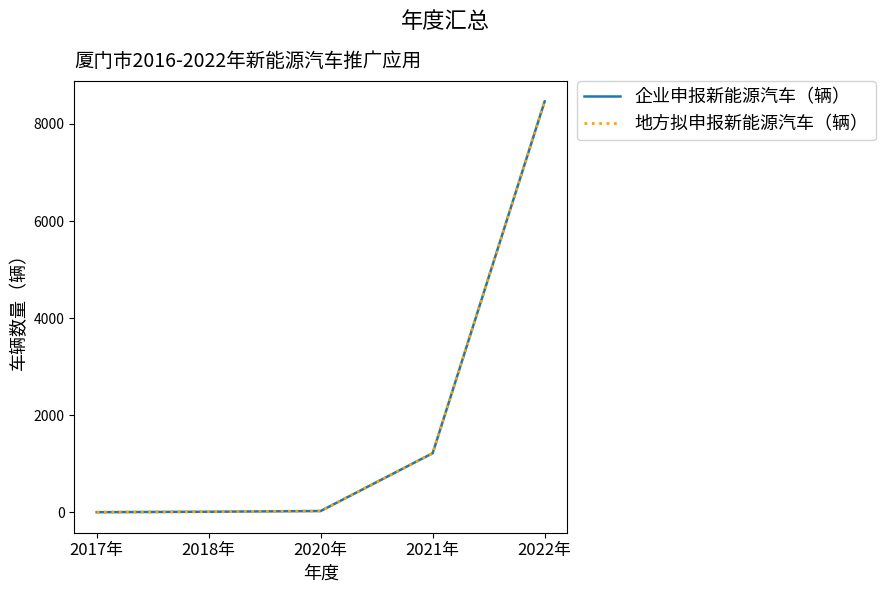

Is it true that 企业申报新能源汽车（辆） equals 4 at 2018年?

False